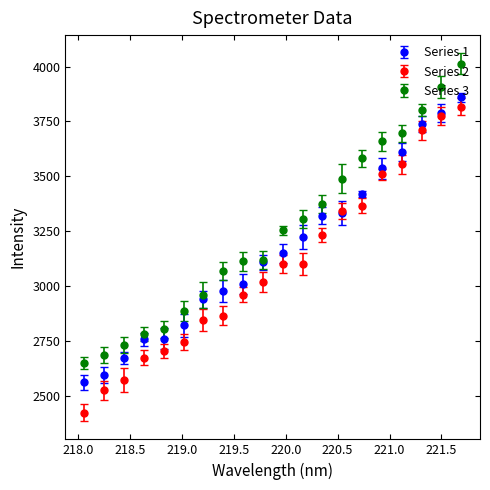

Which series has the largest total across all categories?

Series 3